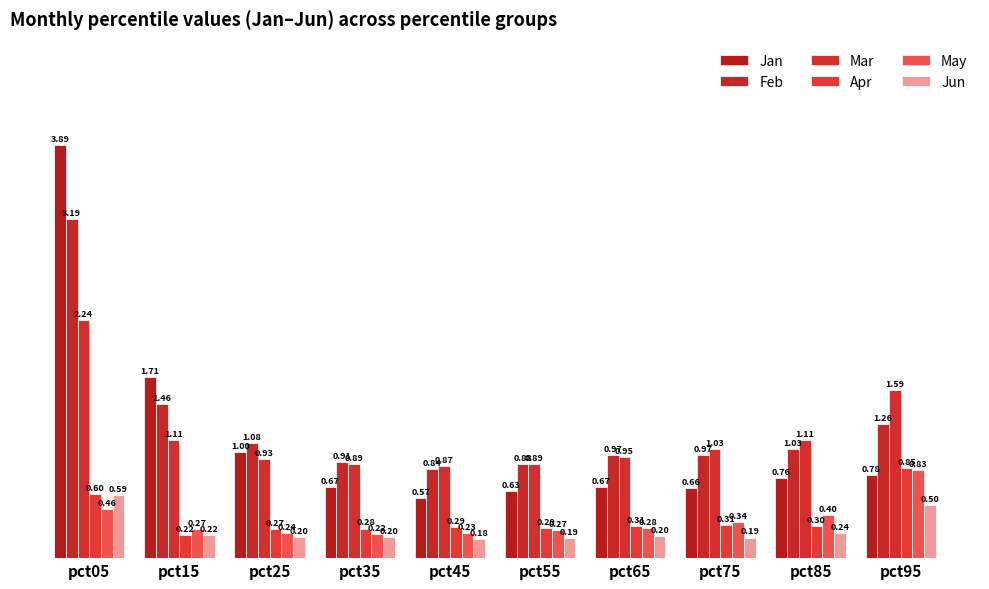

Rank the series by their maximum value, from highest to lowest.

Jan, Feb, Mar, Apr, May, Jun